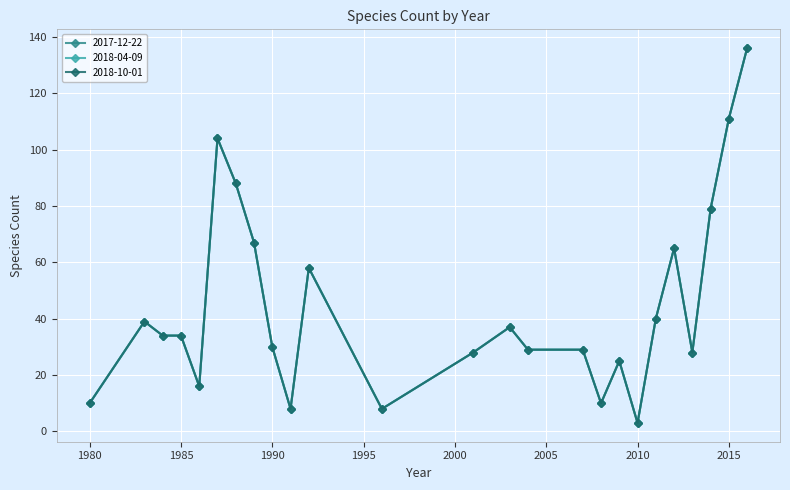

At how many categories does at least one series exceed 29?

14